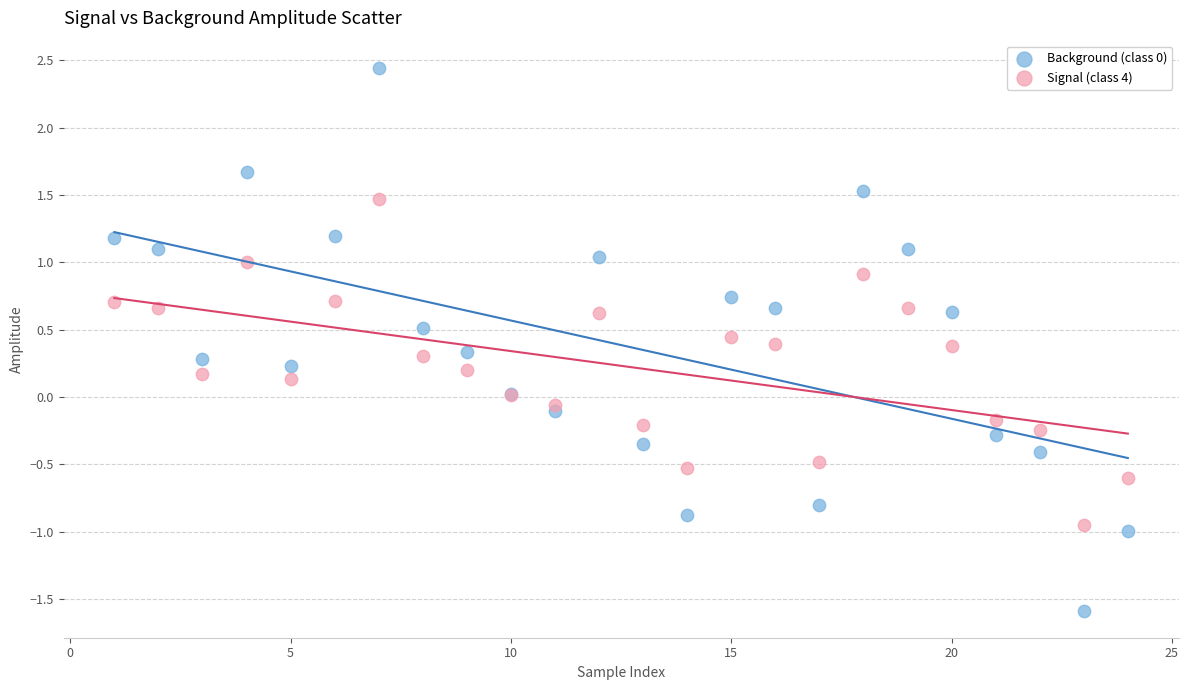

What is the X range (max minus min) for the scatter plot?

23.0